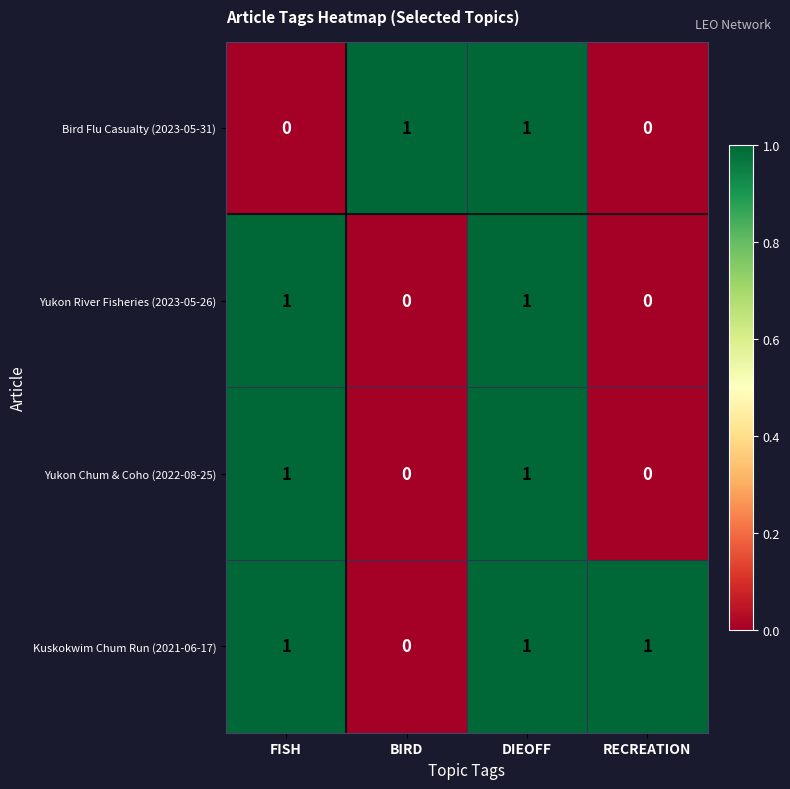

Reading right to left, list all the values displayed in this chart.

Bird Flu Casualty (2023-05-31): 0	1	1	0
Yukon River Fisheries (2023-05-26): 0	1	0	1
Yukon Chum & Coho (2022-08-25): 0	1	0	1
Kuskokwim Chum Run (2021-06-17): 1	1	0	1